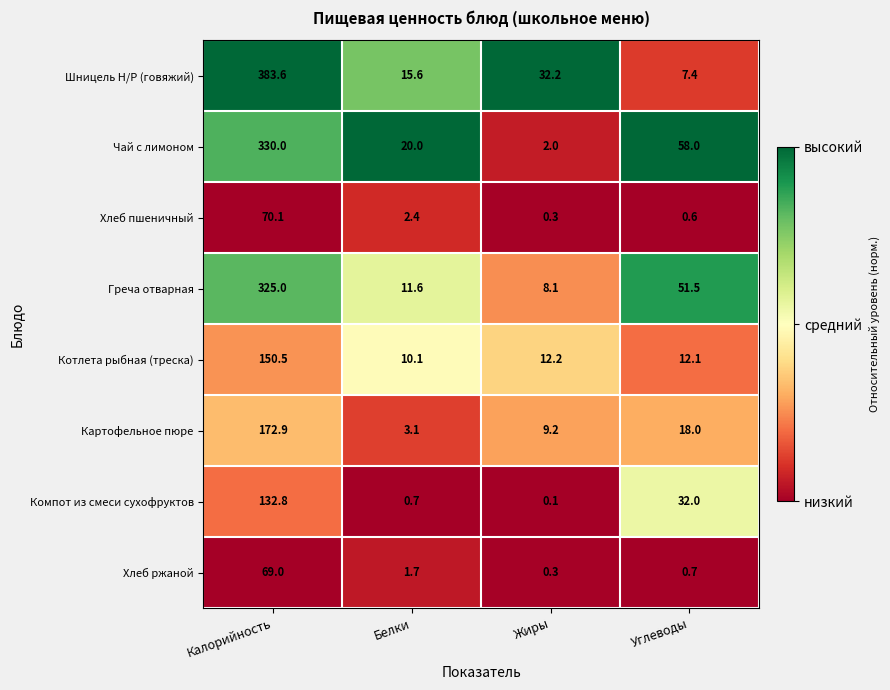

What is the average value of the Картофельное пюре series?

50.8